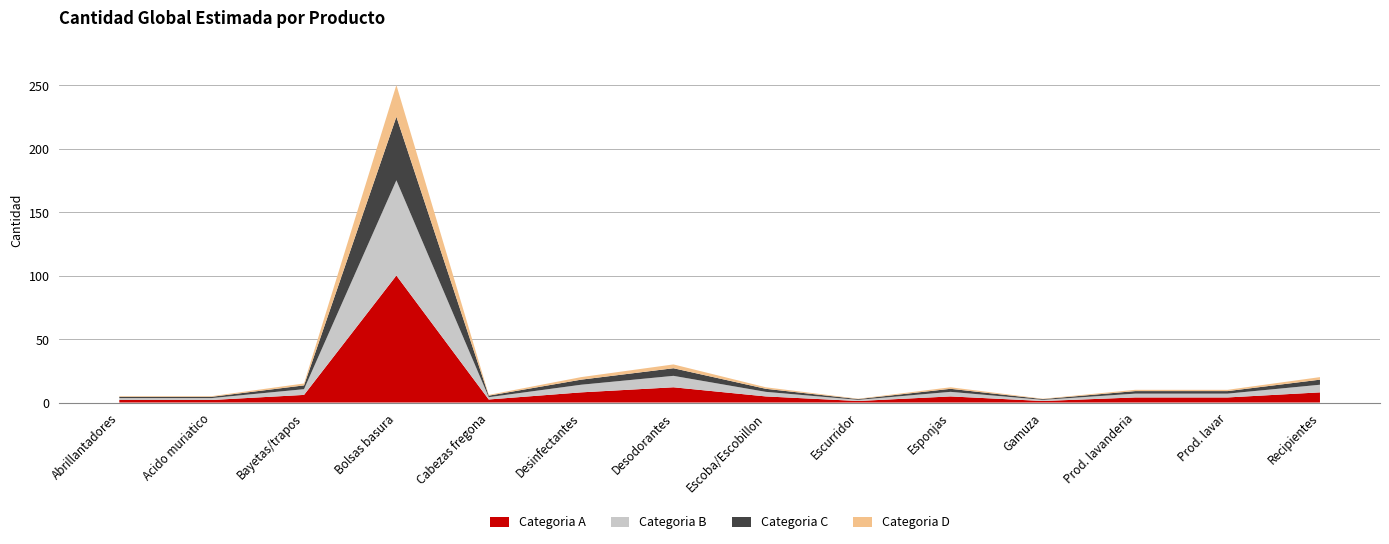

Reading right to left, transcribe all the data shown in this chart.

20	10	10	3	12	3	12	30	20	6	250	15	5	5